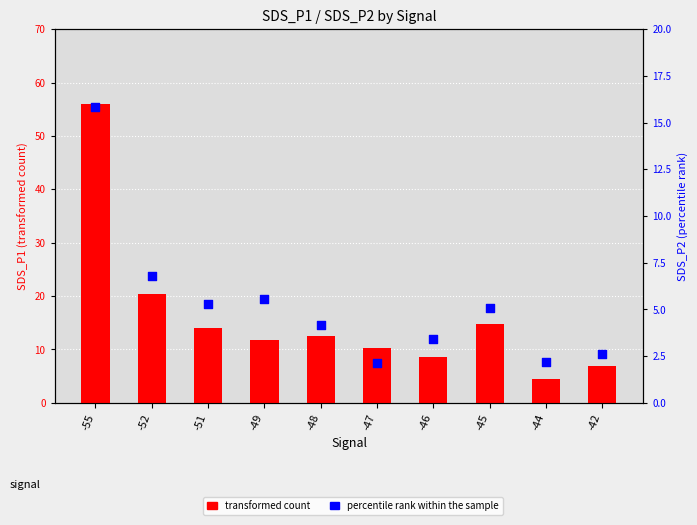

What is the total value across all series at -46?

12.0